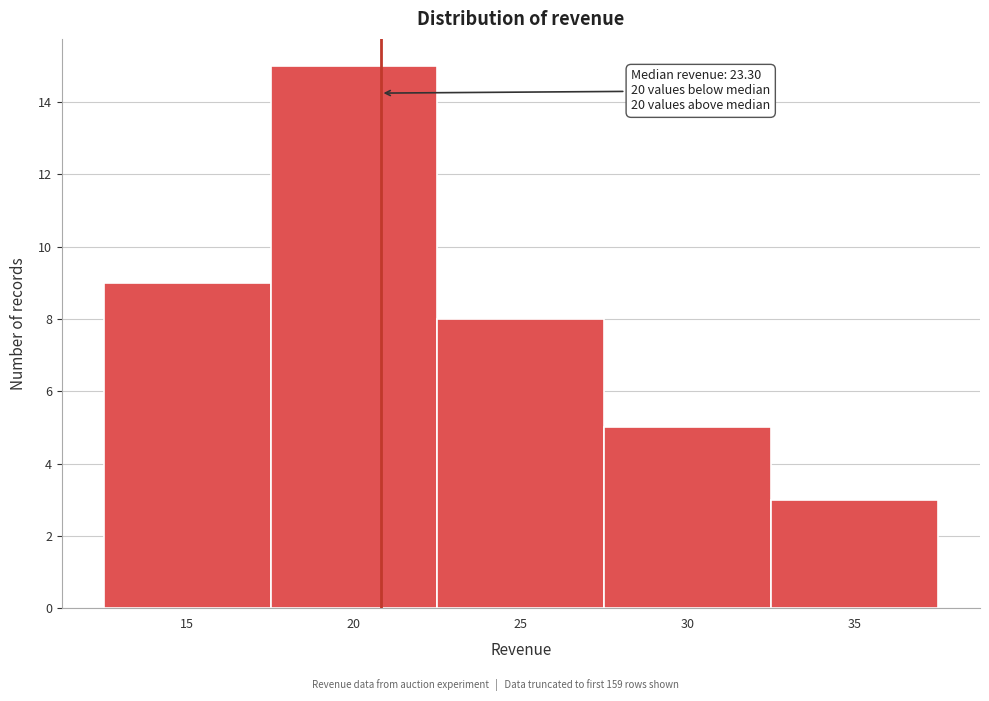

Reading left to right, extract all data points from this chart.

15=9	20=15	25=8	30=5	35=3